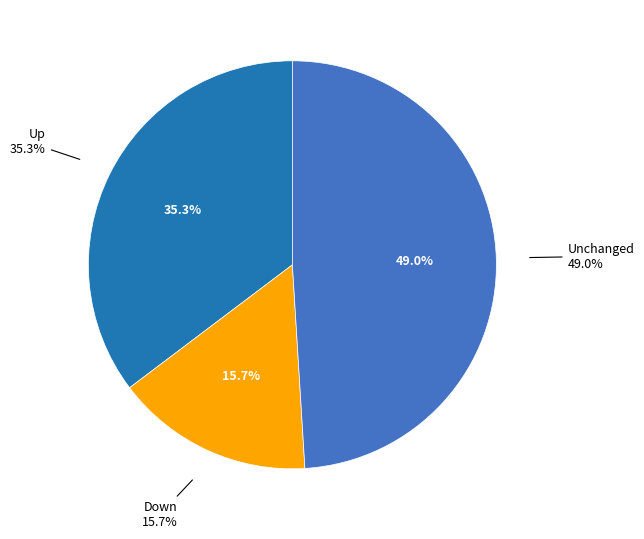

What is the ratio of the value at down to the value at up?

0.4